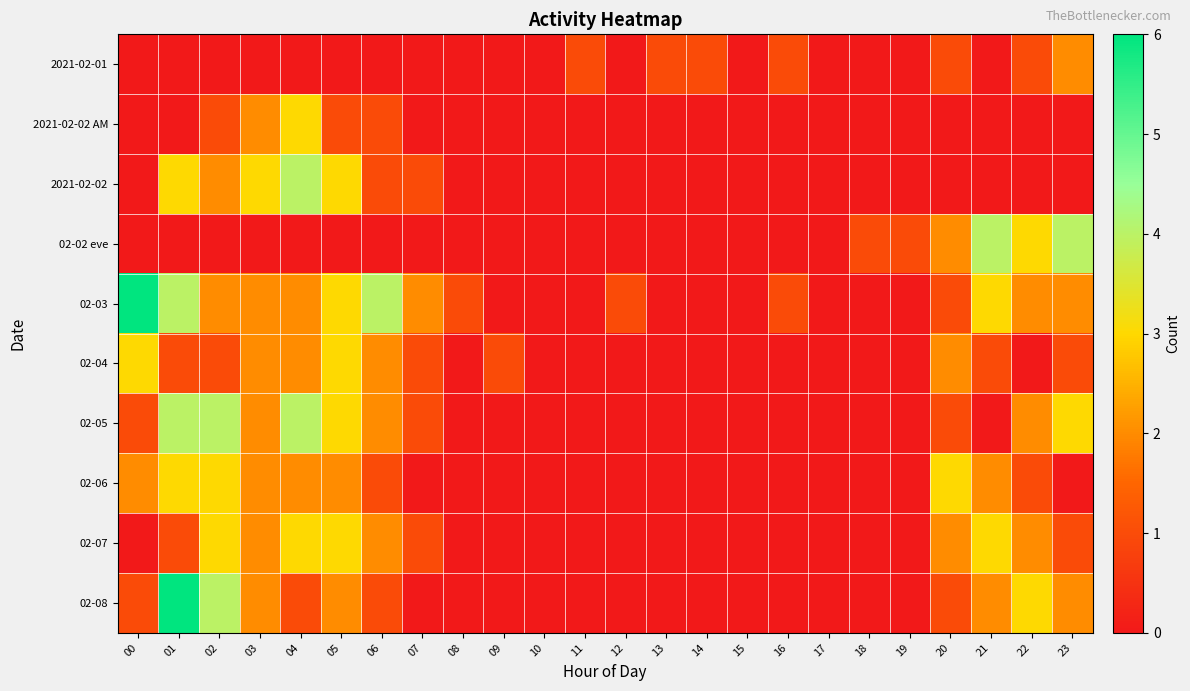

Which series has the largest total across all categories?

02-03